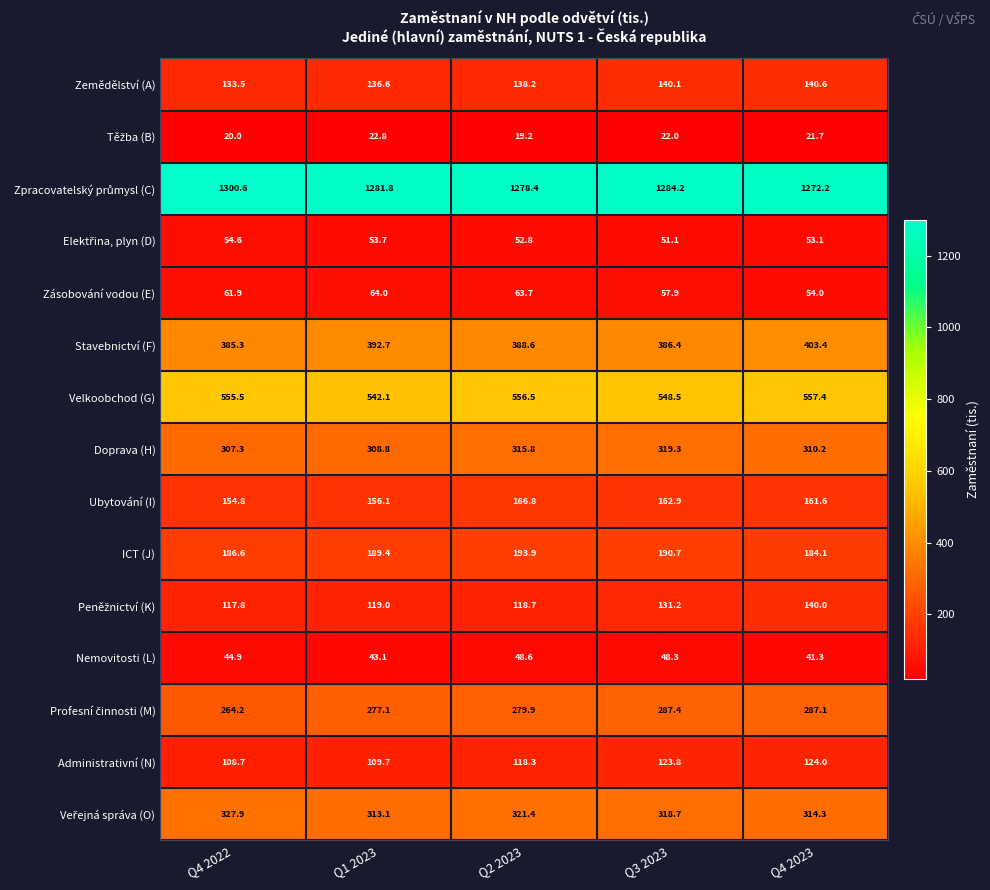

How many values in the Doprava (H) series are below 310?

2